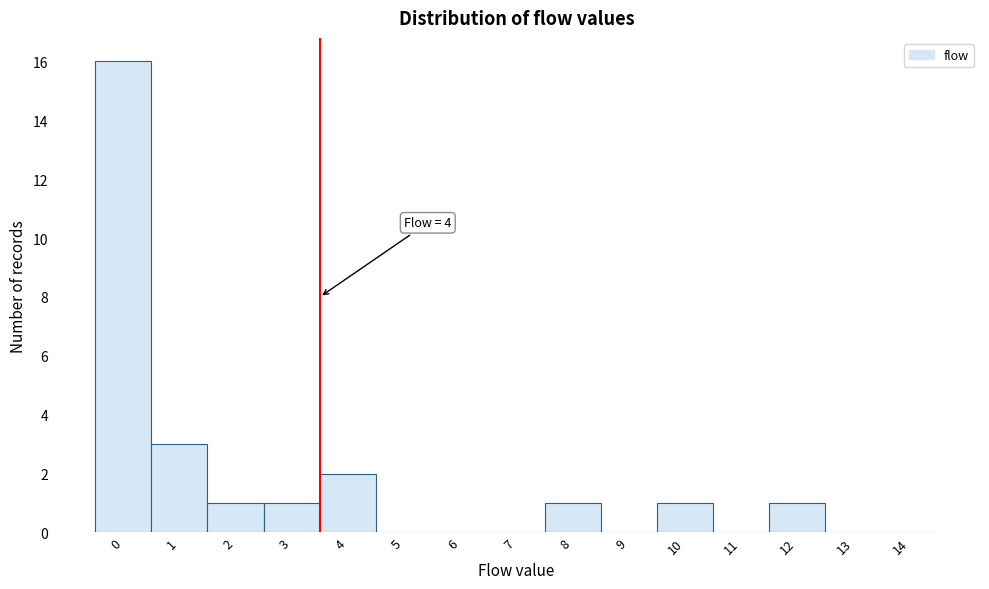

Reading right to left, list all the values displayed in this chart.

14=0	13=0	12=1	11=0	10=1	9=0	8=1	7=0	6=0	5=0	4=2	3=1	2=1	1=3	0=16